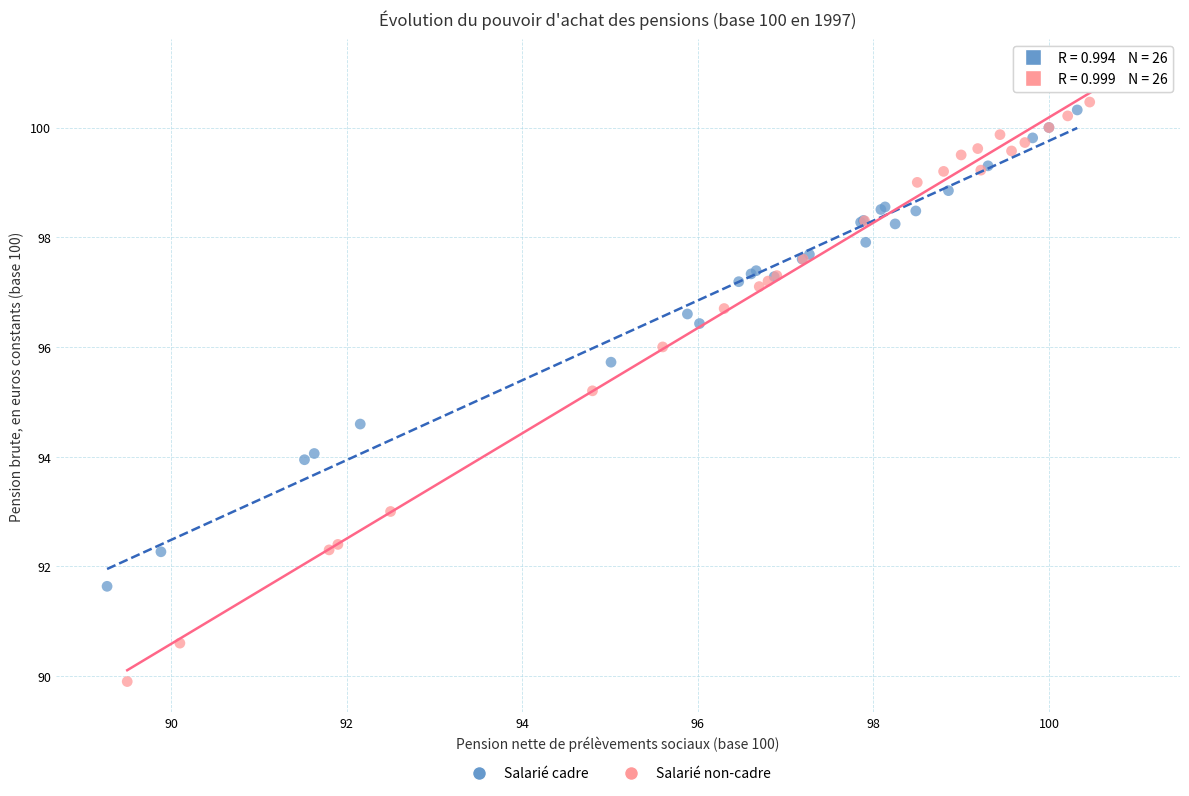

Which series has the largest Y range (max minus min)?

Salarié non-cadre